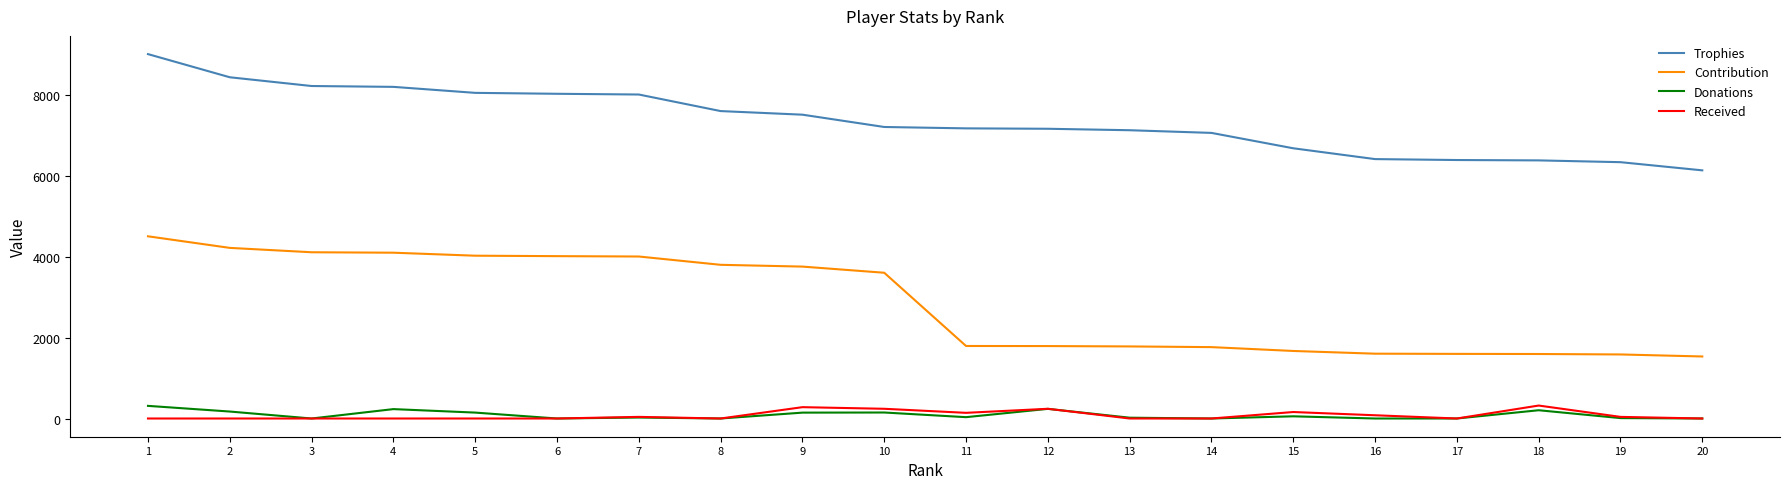

The value of Donations at 4 is 232. True or false?

True